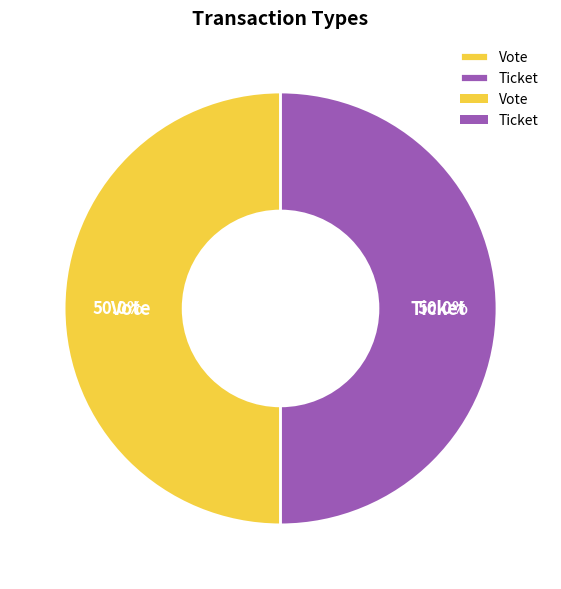

How many segments does this pie chart have?

2